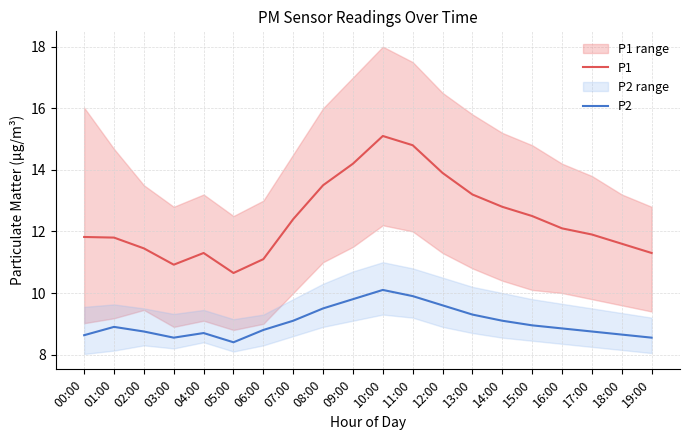

True or false: P2 and P1 cross at least once.

False